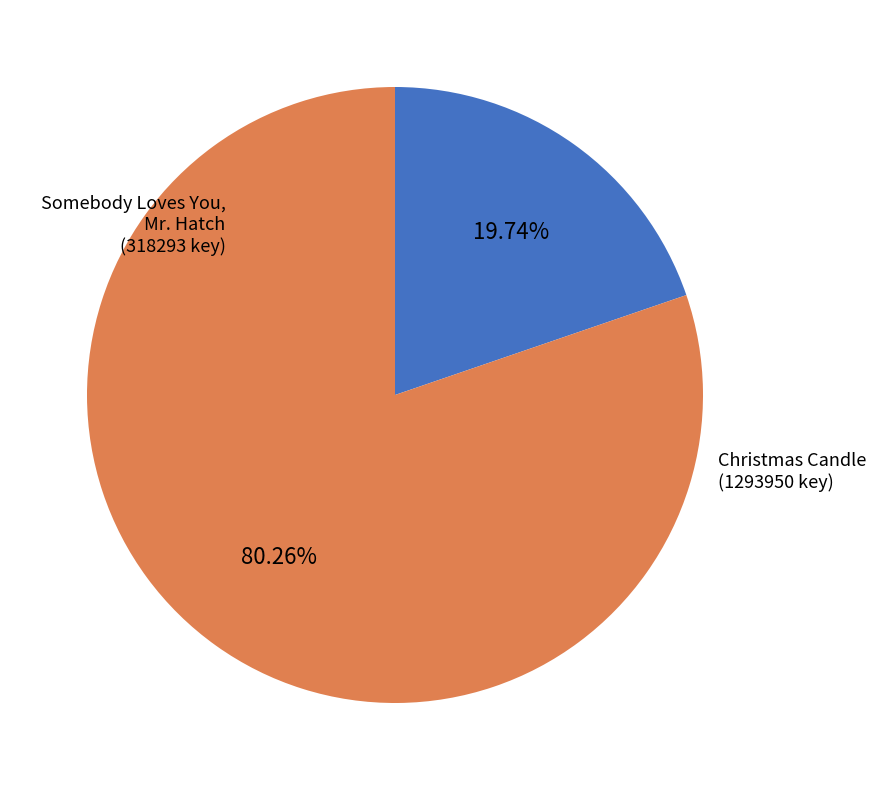

Is there a majority slice in this chart?

Yes